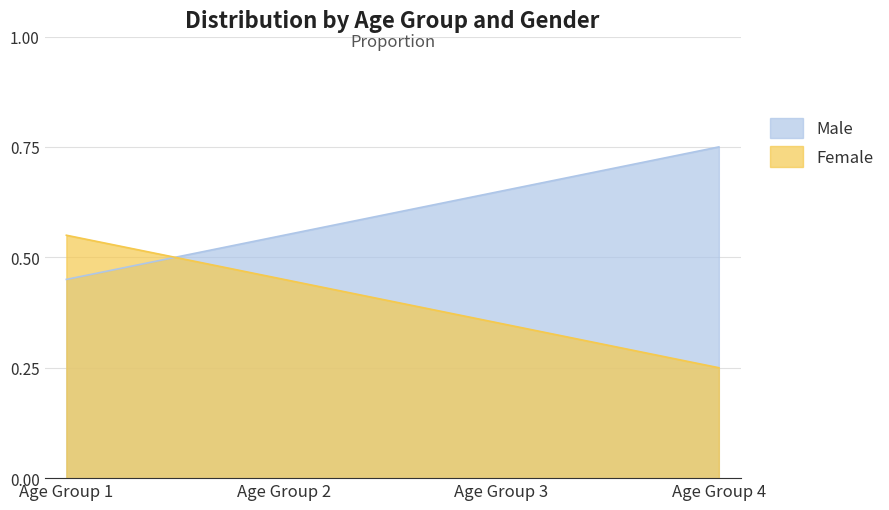

Where is Female nearest to the value 0?

Age Group 4